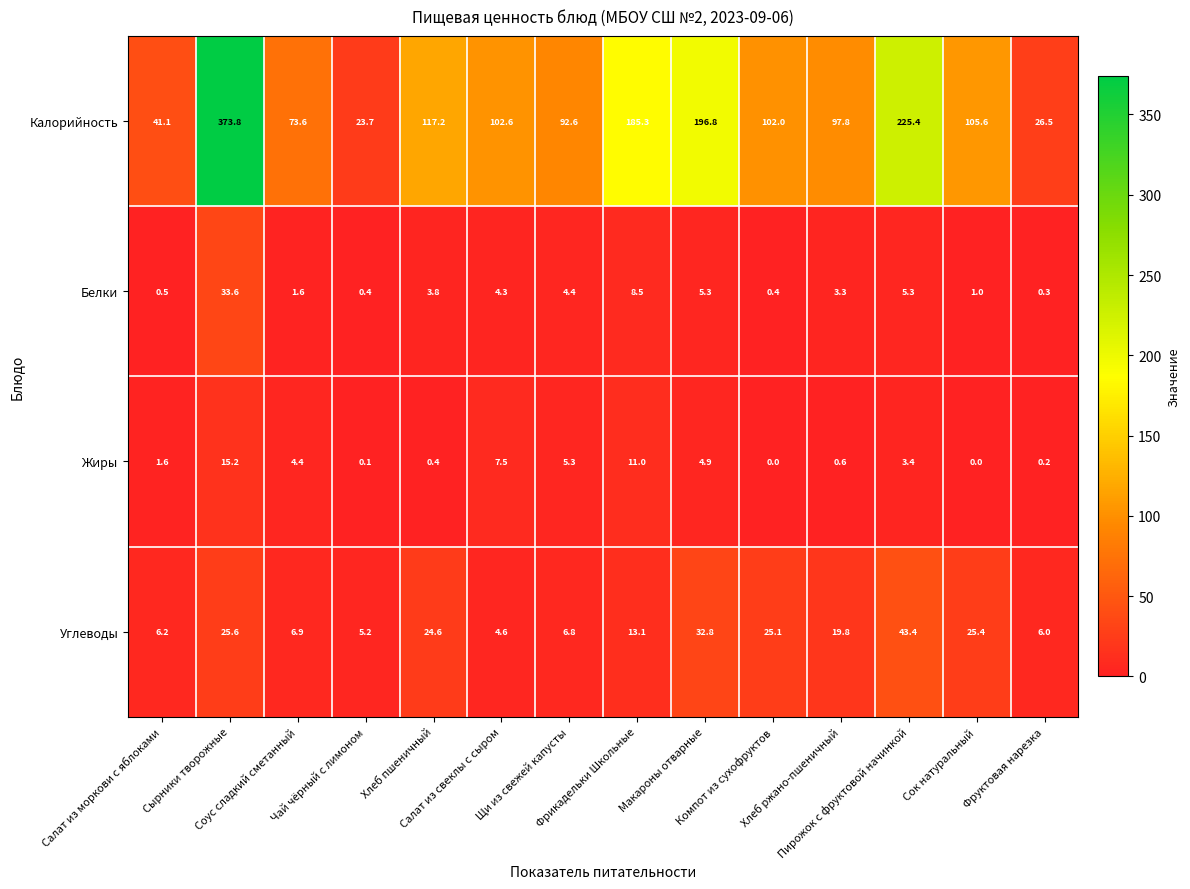

Which series has the largest range (max minus min)?

Калорийность